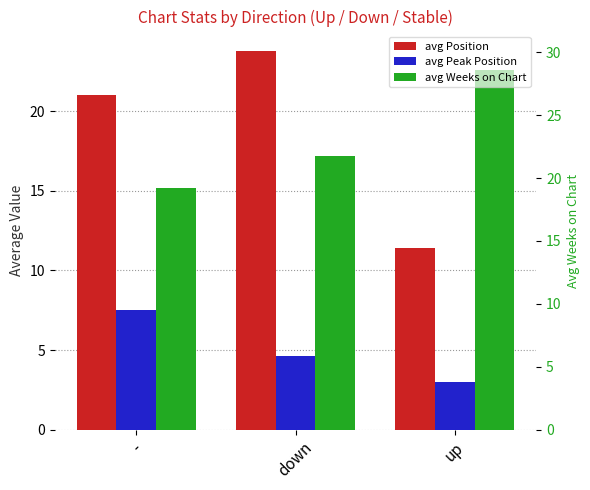

Which series changed the most between - and down?

avg Peak Position